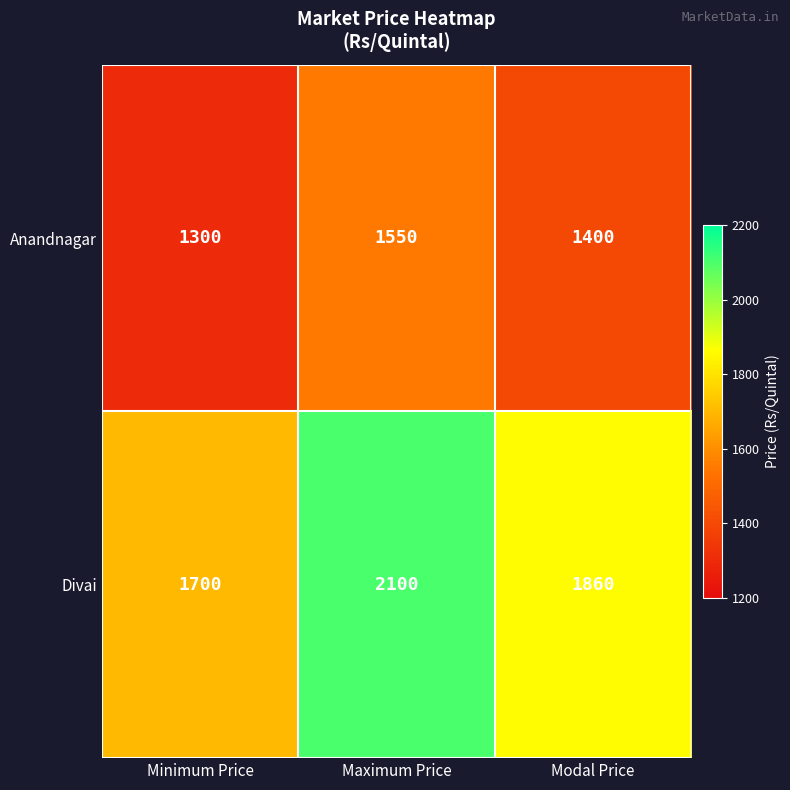

What is the maximum value for Anandnagar?

1550